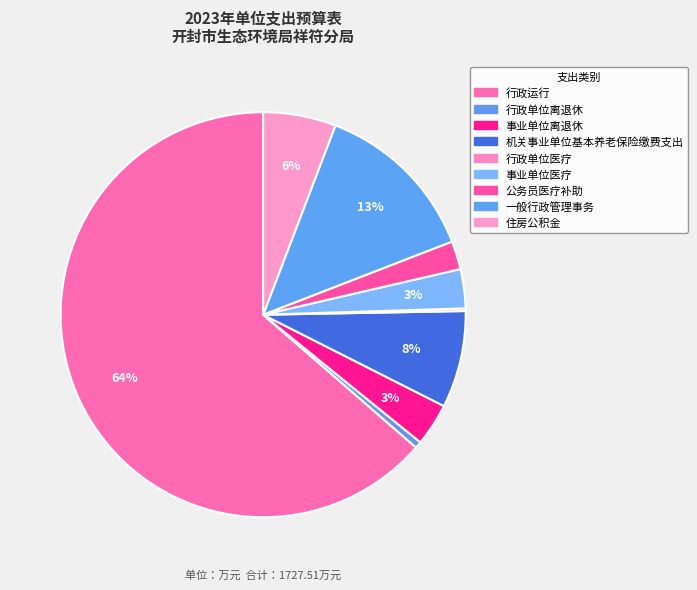

What is the largest slice in the pie chart?

行政运行